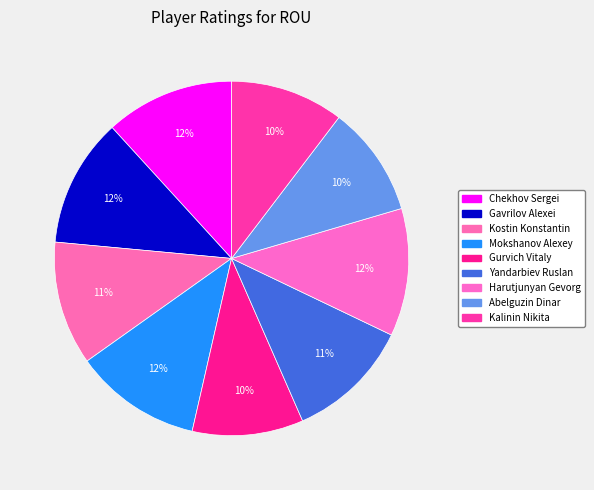

The Kalinin Nikita slice represents 1% of the pie. True or false?

False